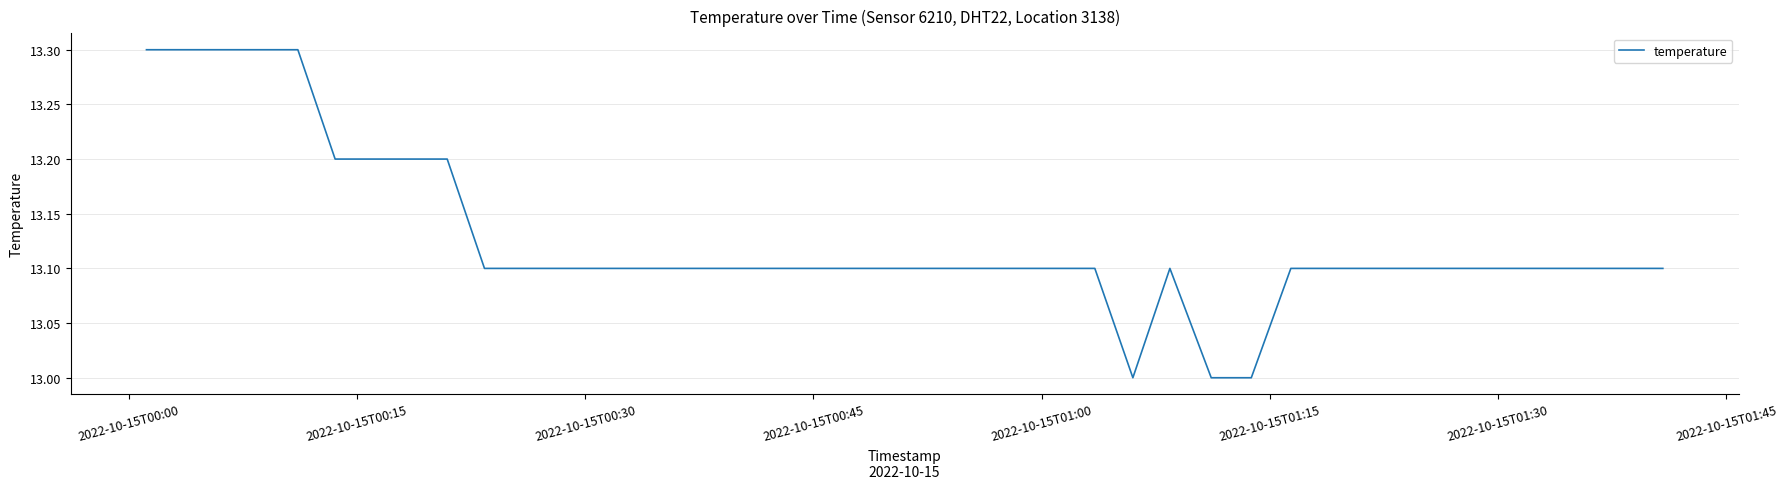

What is the smallest value displayed?

13.0